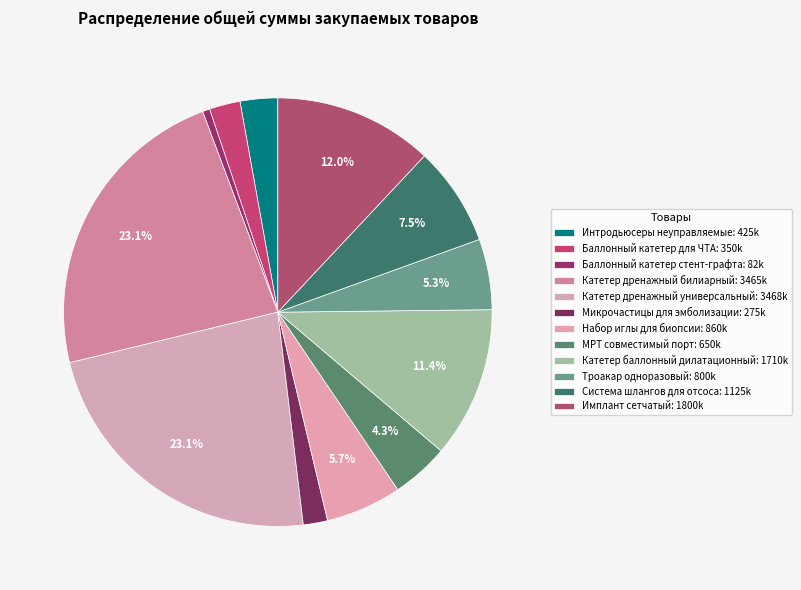

True or false: Имплант сетчатый accounts for 12% of the total.

True